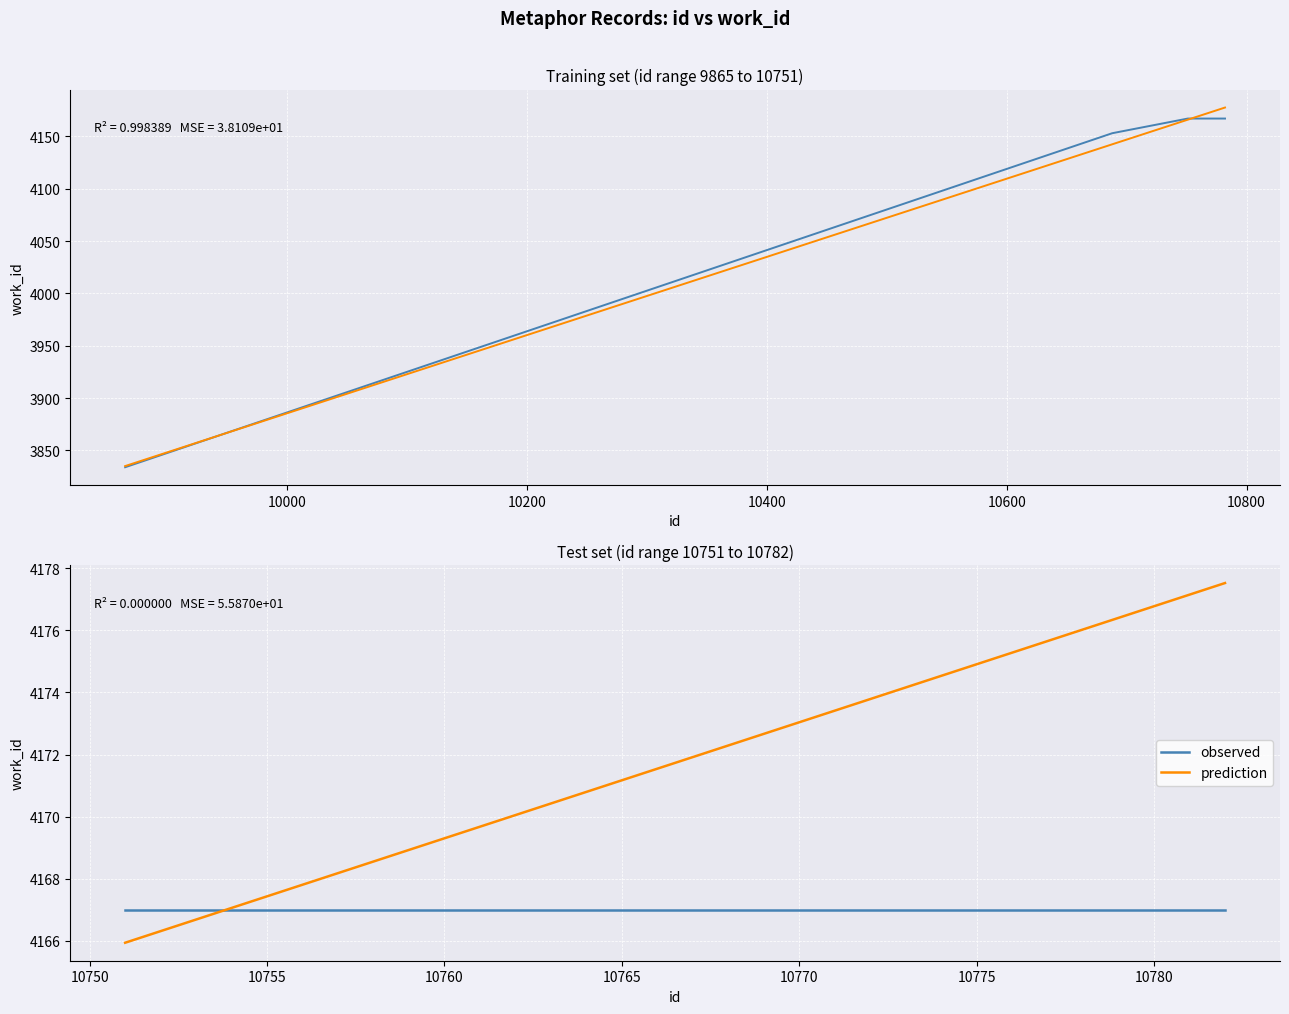

What is the minimum value shown in the chart?

3834.0